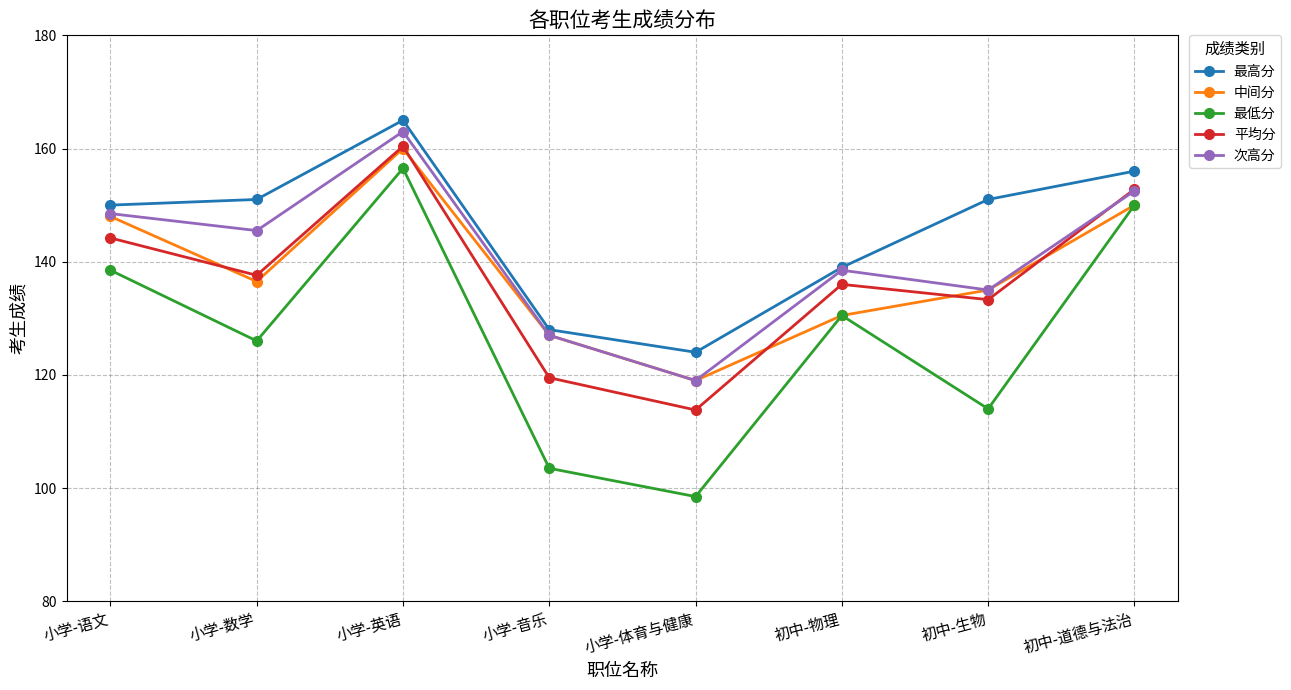

True or false: 次高分 and 最低分 intersect in this chart.

False